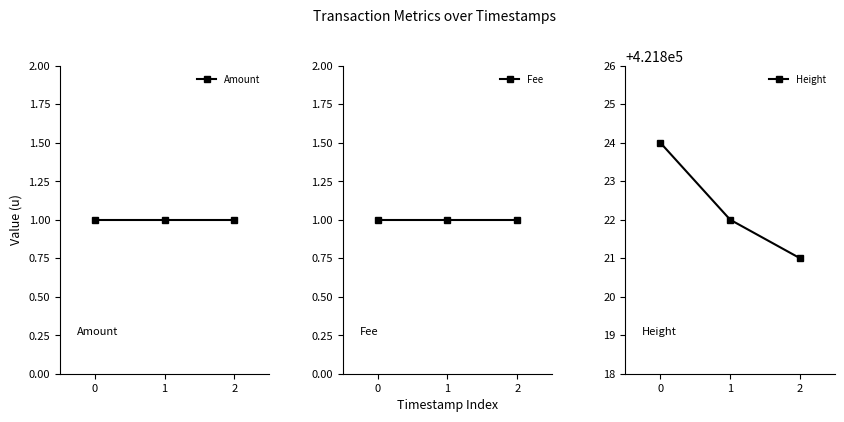

What is the sum of all Amount values?

3